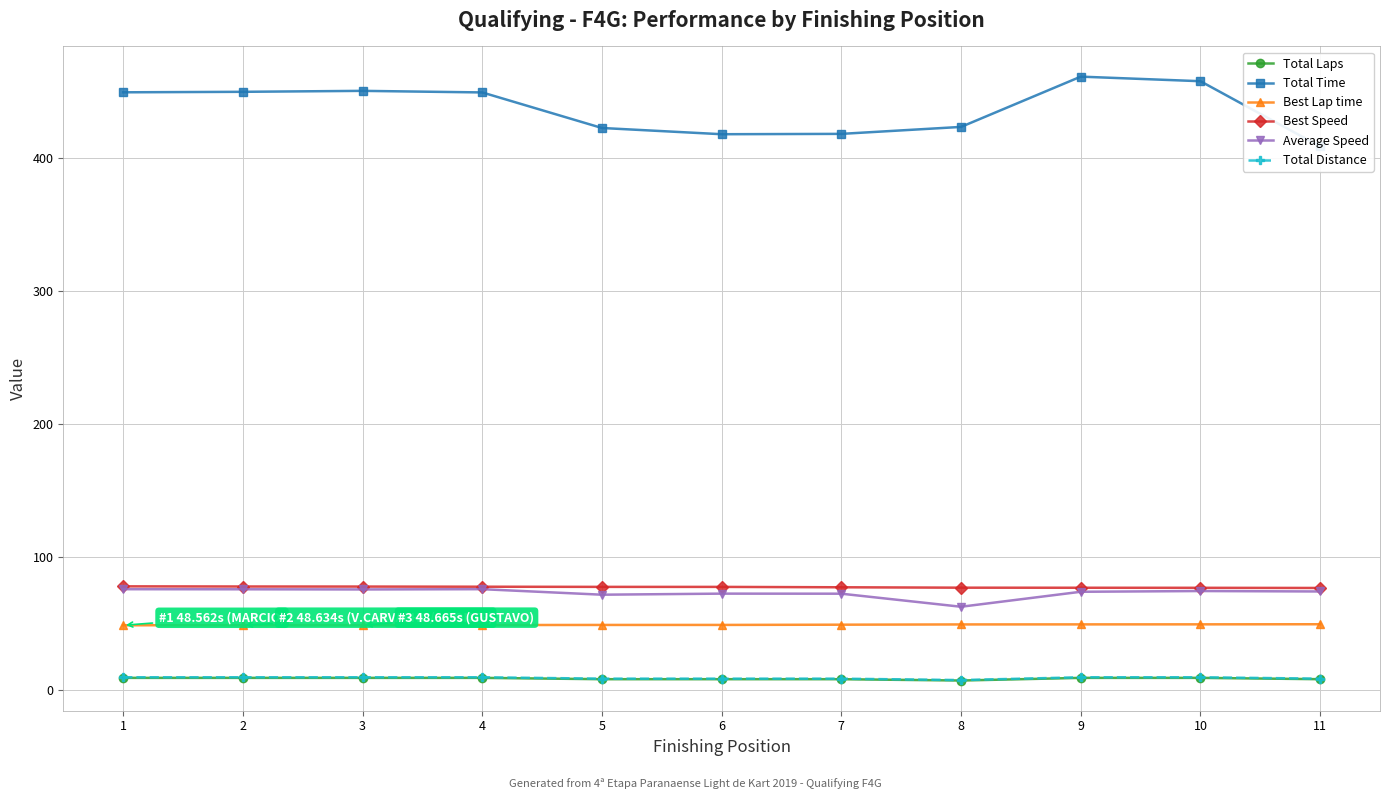

True or false: Total Laps has a value of 12.0 at 10.

False